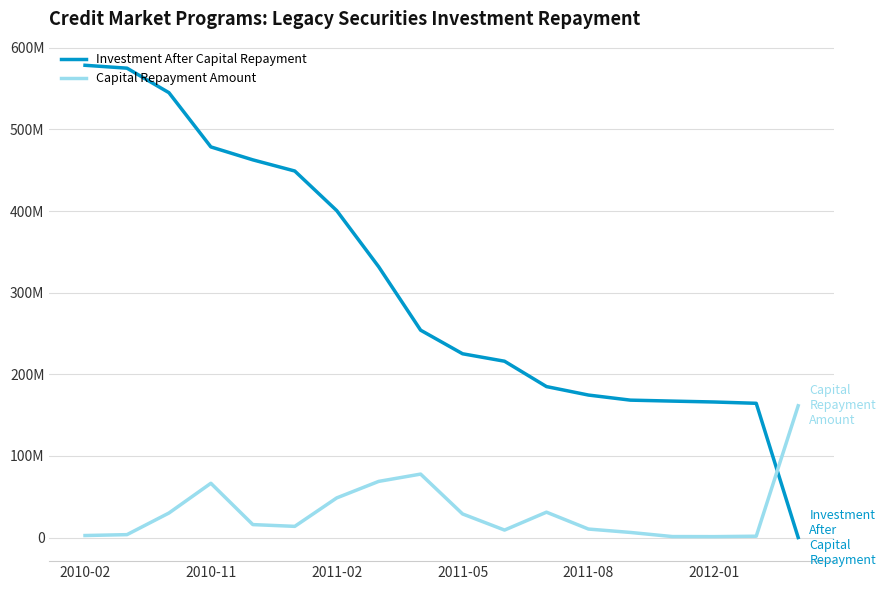

Is this an area chart (filled region under the line)?

No